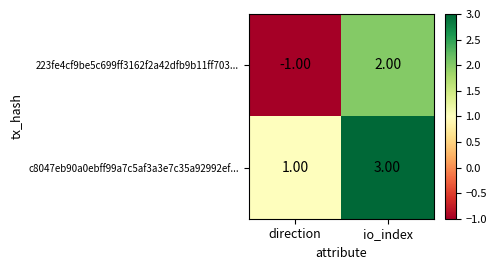

How many data points in 223fe4cf9be5c699ff3162f2a42dfb9b11ff703... are less than 2?

1